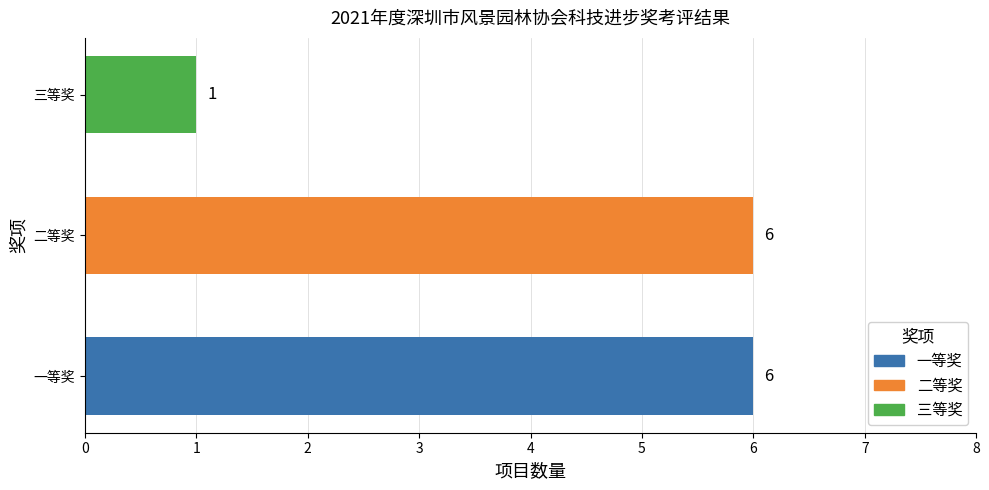

What is the average value?

4